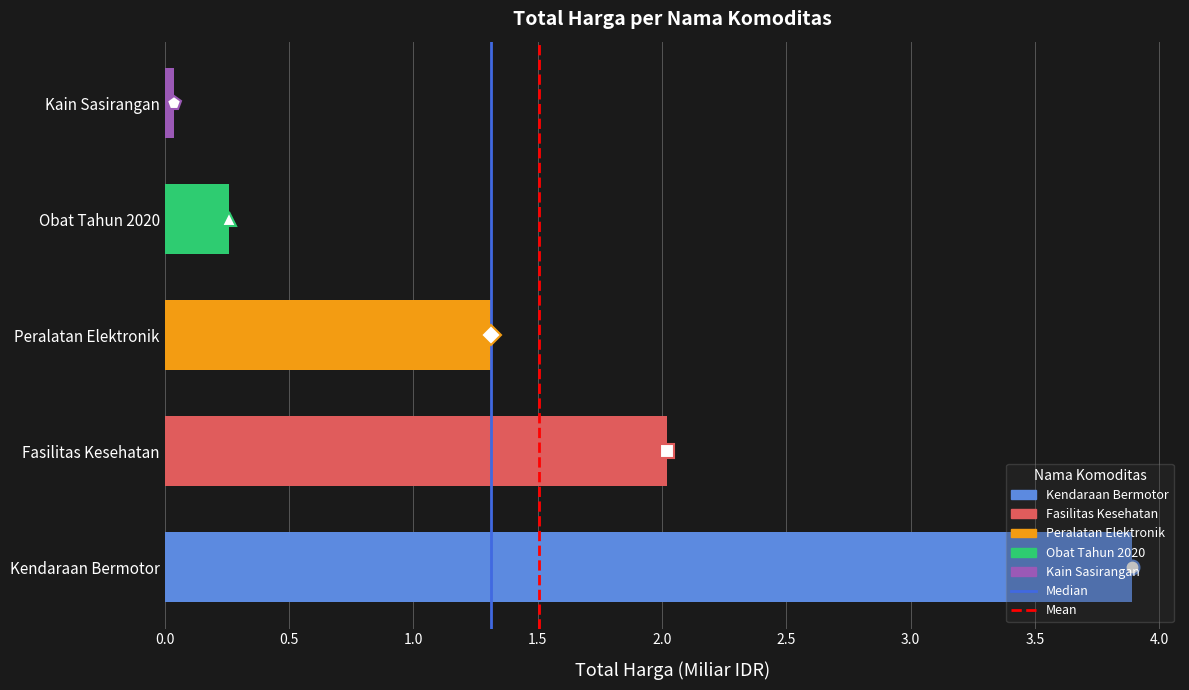

Which series changed the most between 0.0 and 0.5?

Median